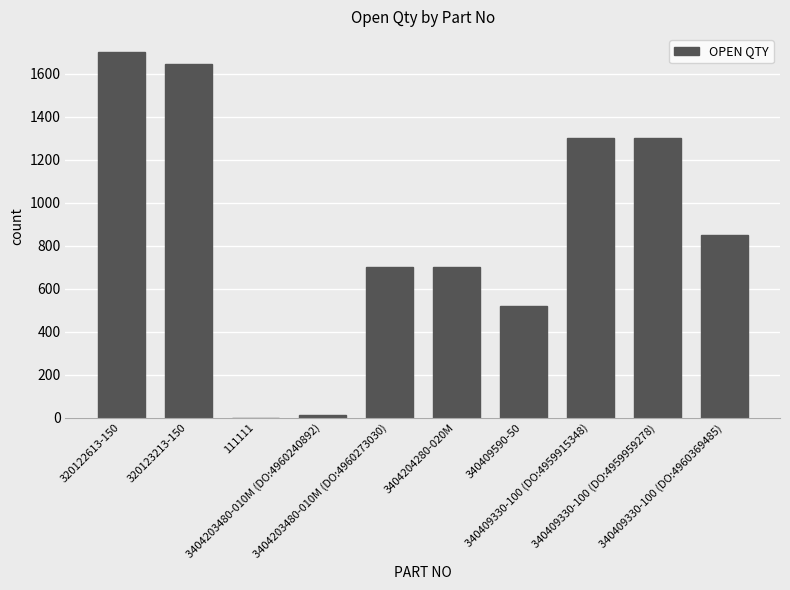

What is the sum of all values?

8729